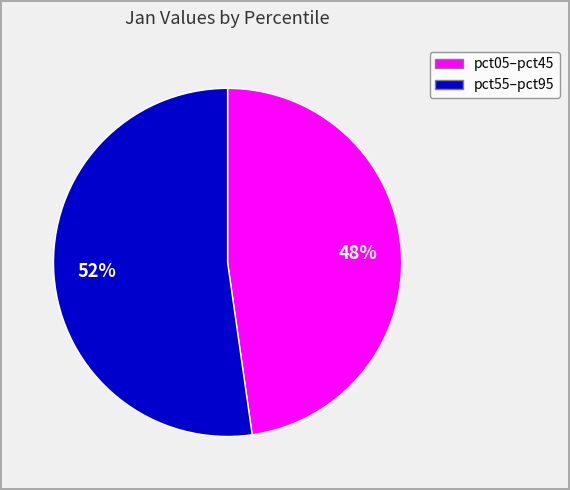

To the nearest percent, what is the average slice percentage?

50%